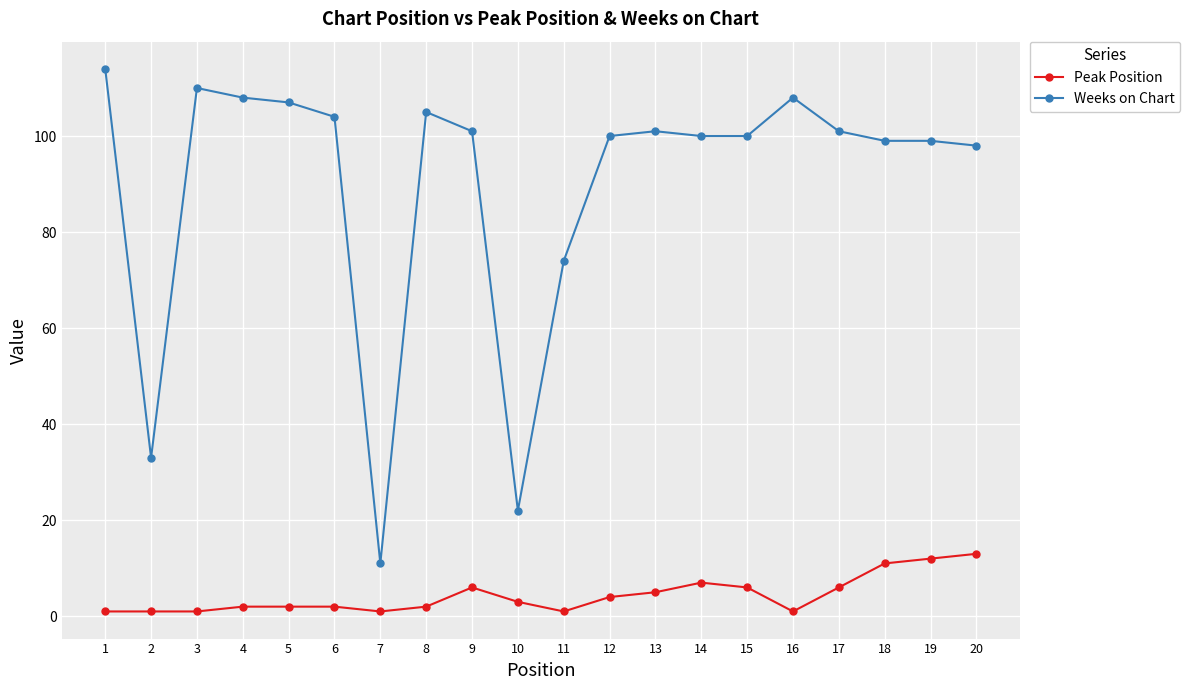

Where is Peak Position nearest to the value 7?

14